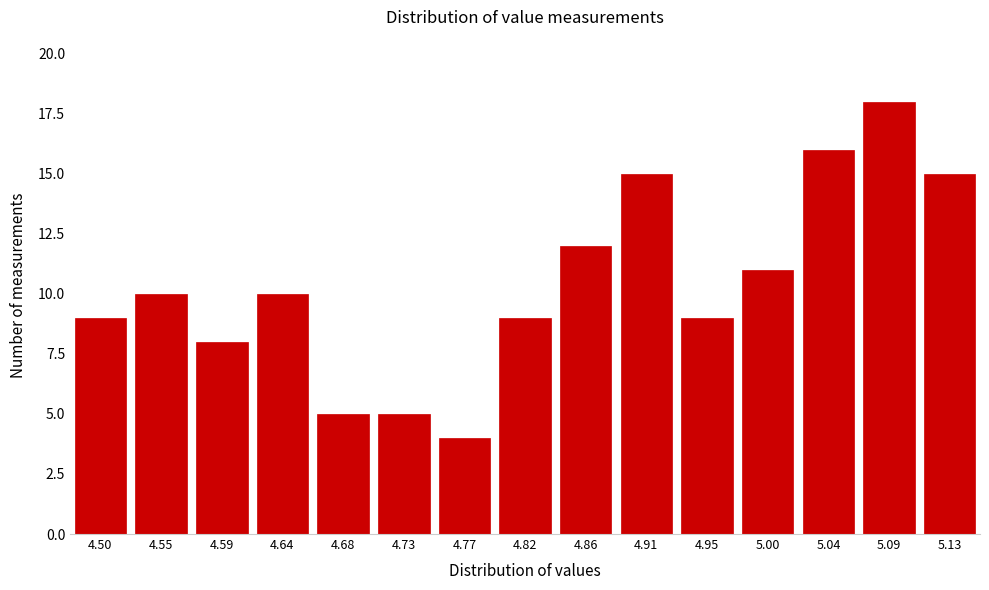

Reading right to left, list all the values displayed in this chart.

5.13=15	5.09=18	5.04=16	5.00=11	4.95=9	4.91=15	4.86=12	4.82=9	4.77=4	4.73=5	4.68=5	4.64=10	4.59=8	4.55=10	4.50=9